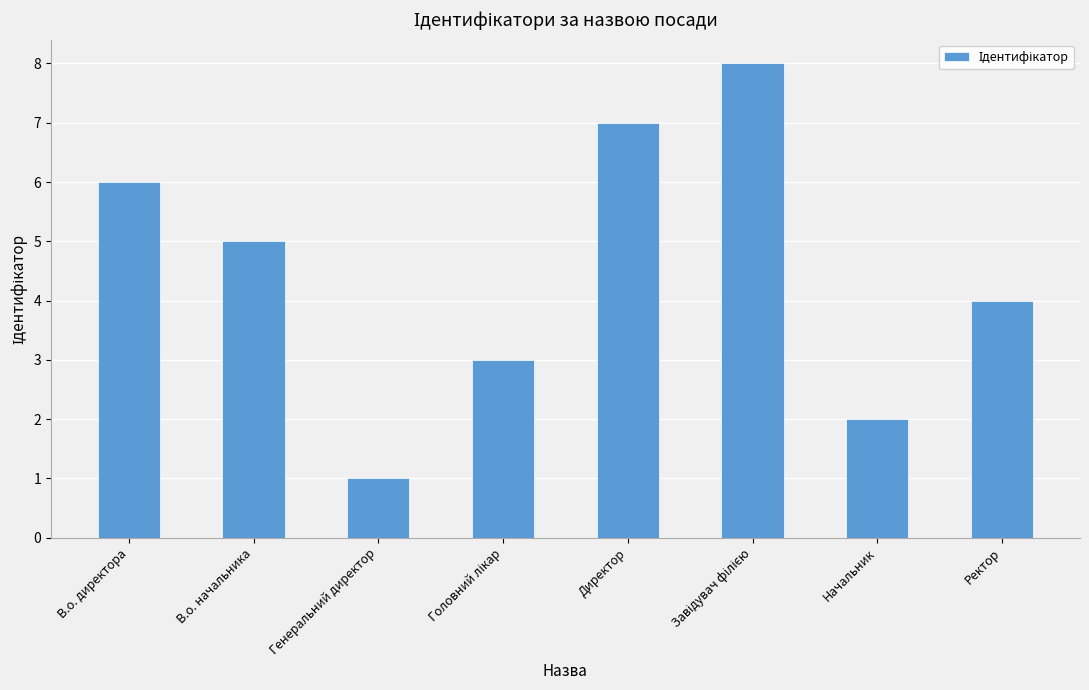

What is the label of the 2nd bar from the right?

Начальник